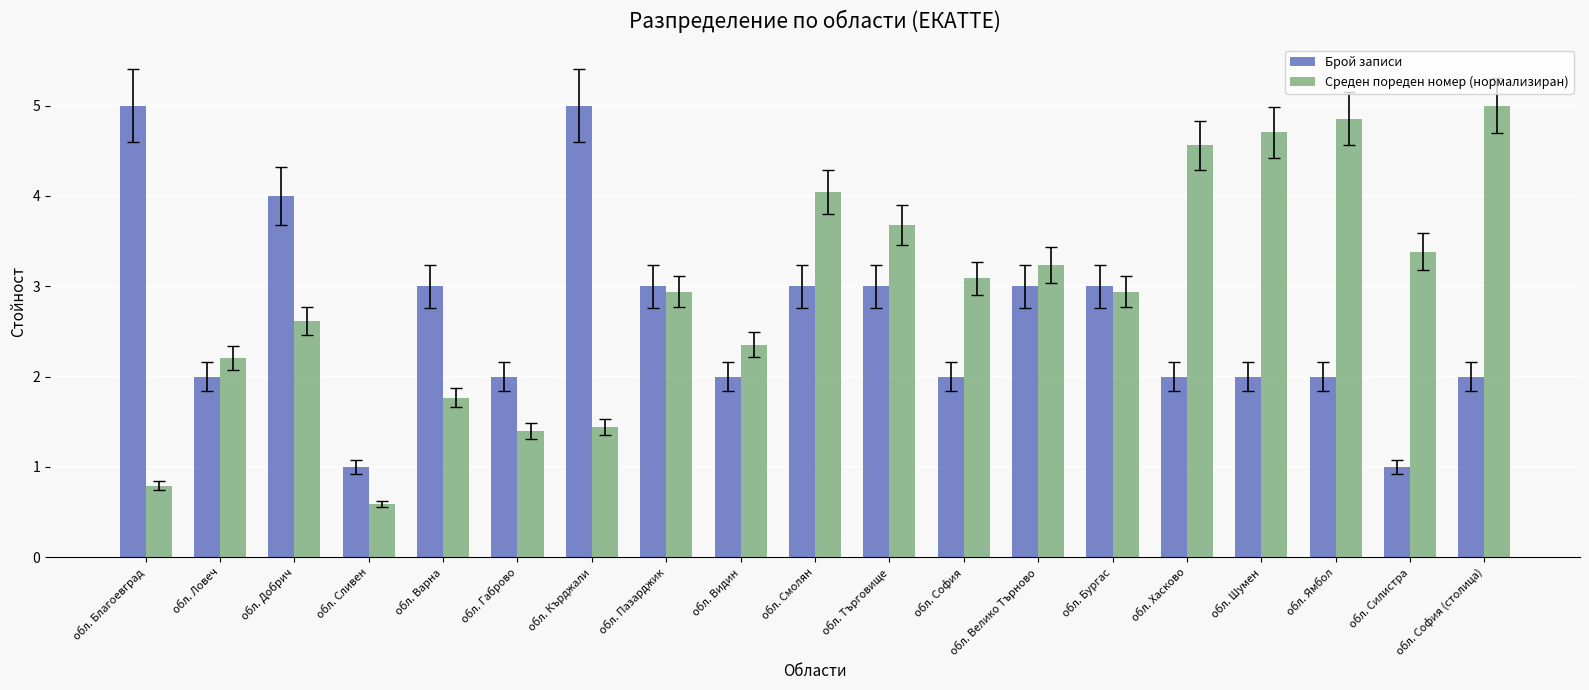

Where does the Среден пореден номер (нормализиран) series first go above 2?

обл. Ловеч